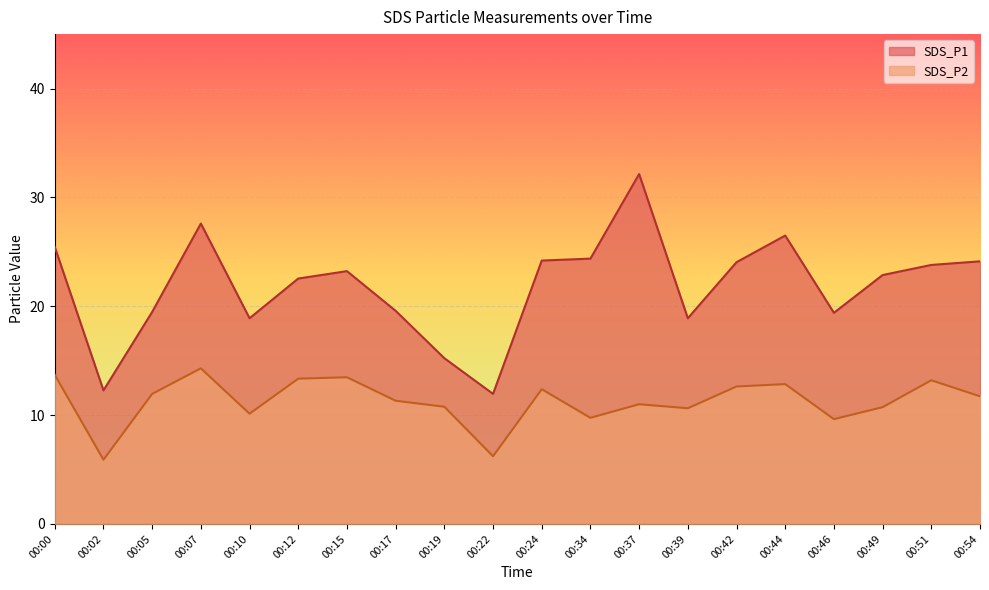

True or false: SDS_P2 and SDS_P1 intersect in this chart.

False